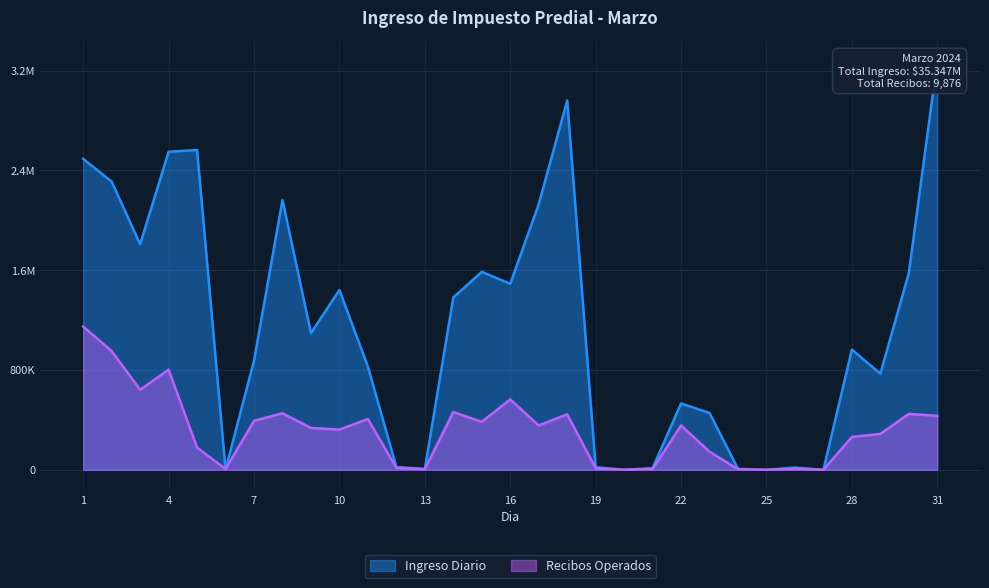

How many data points in Ingreso Diario are less than 963777?

15